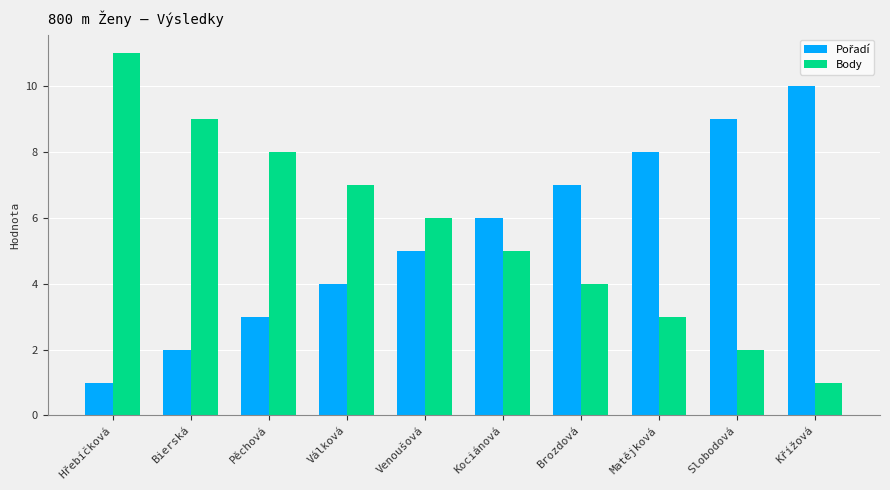

How many groups of bars are there?

10